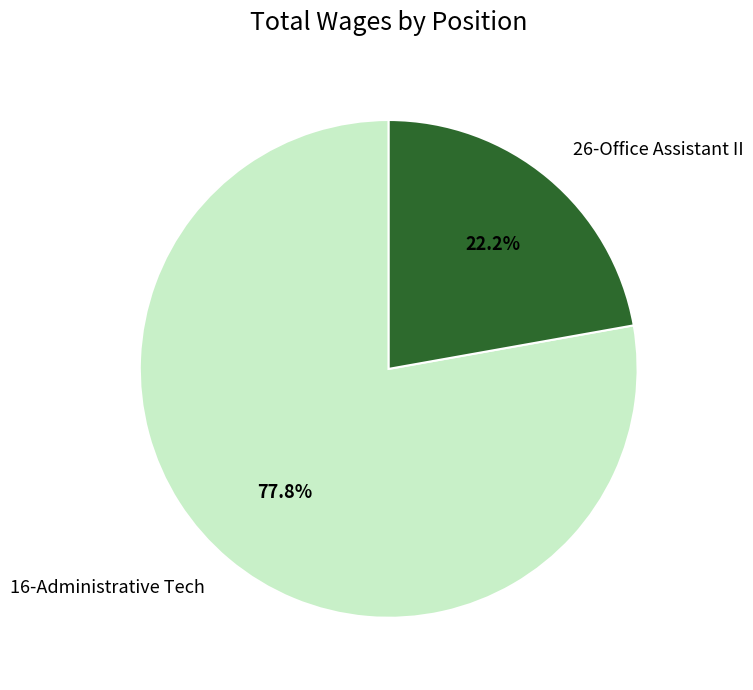

Which category has the biggest portion of the pie?

16-Administrative Tech